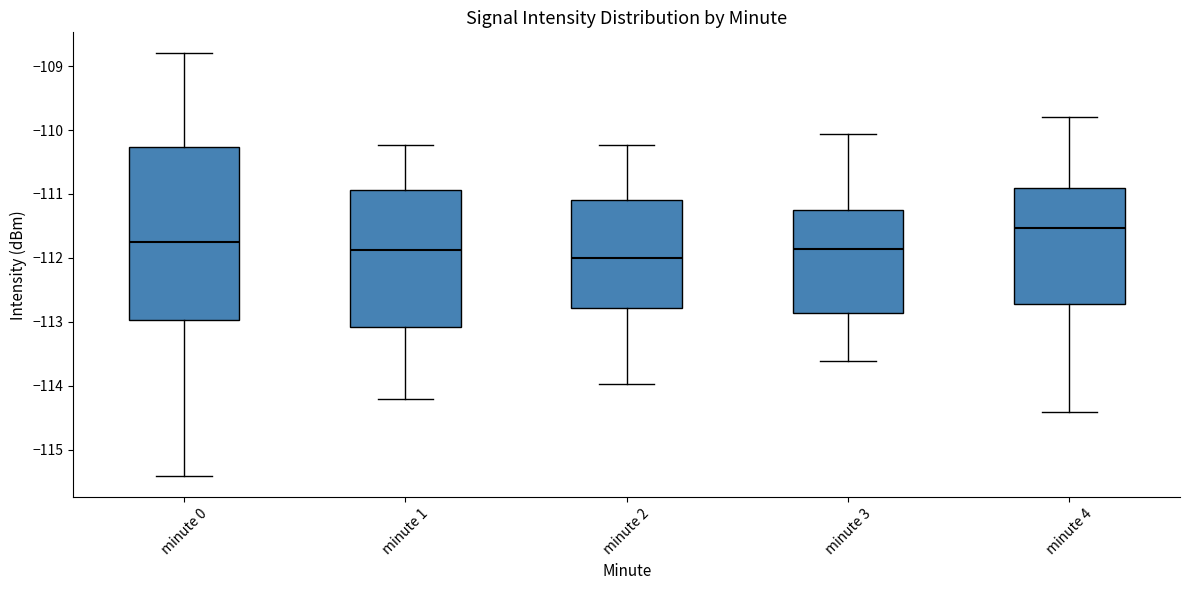

Which box's median line is the highest?

minute 4